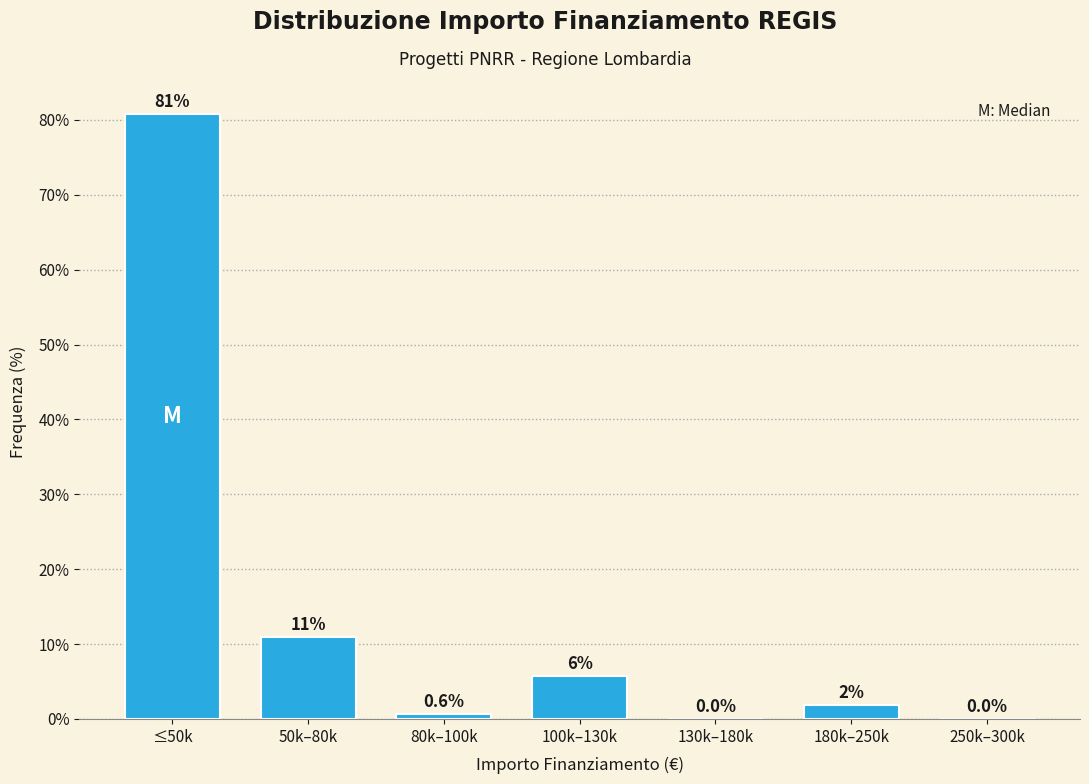

Between 180k–250k and 130k–180k, which is larger?

180k–250k